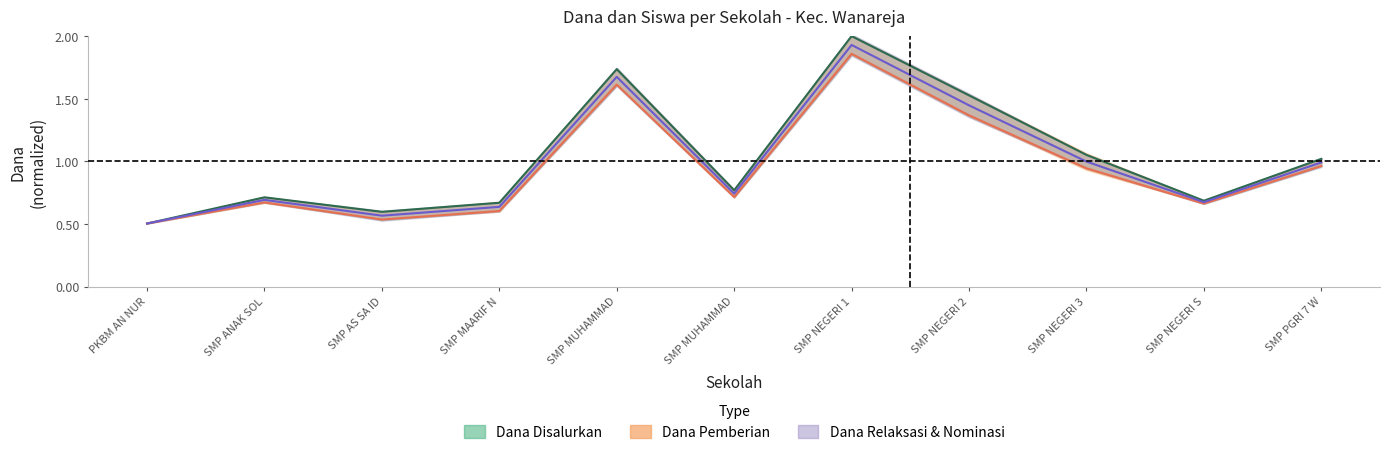

Does the chart have visible grid lines?

No